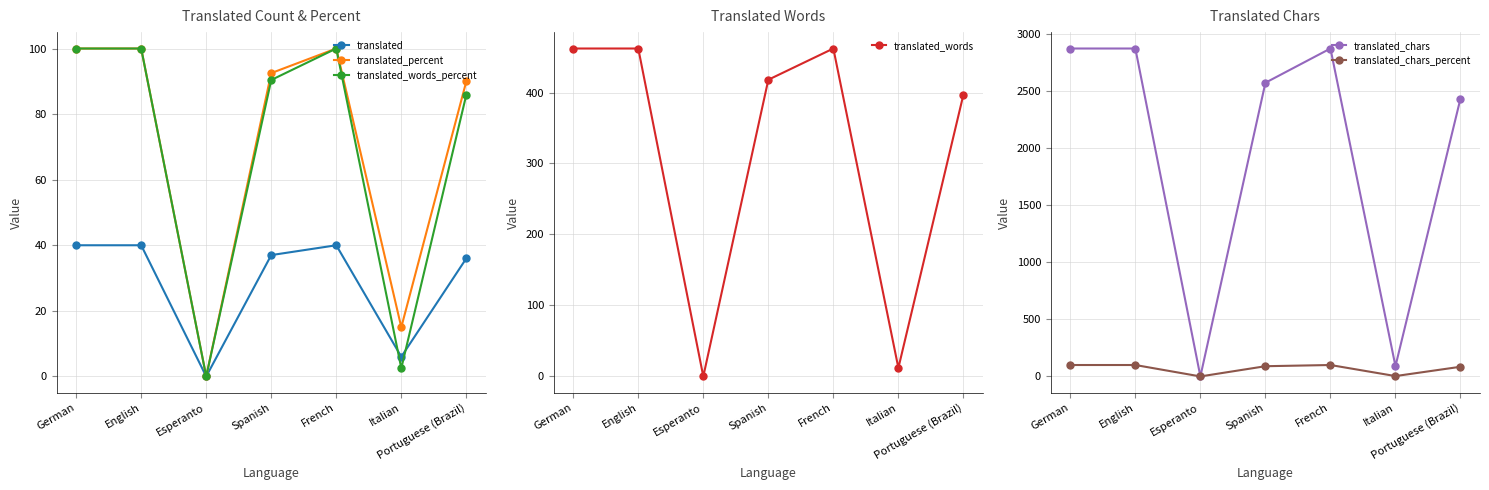

Which series has the largest total across all categories?

translated_chars